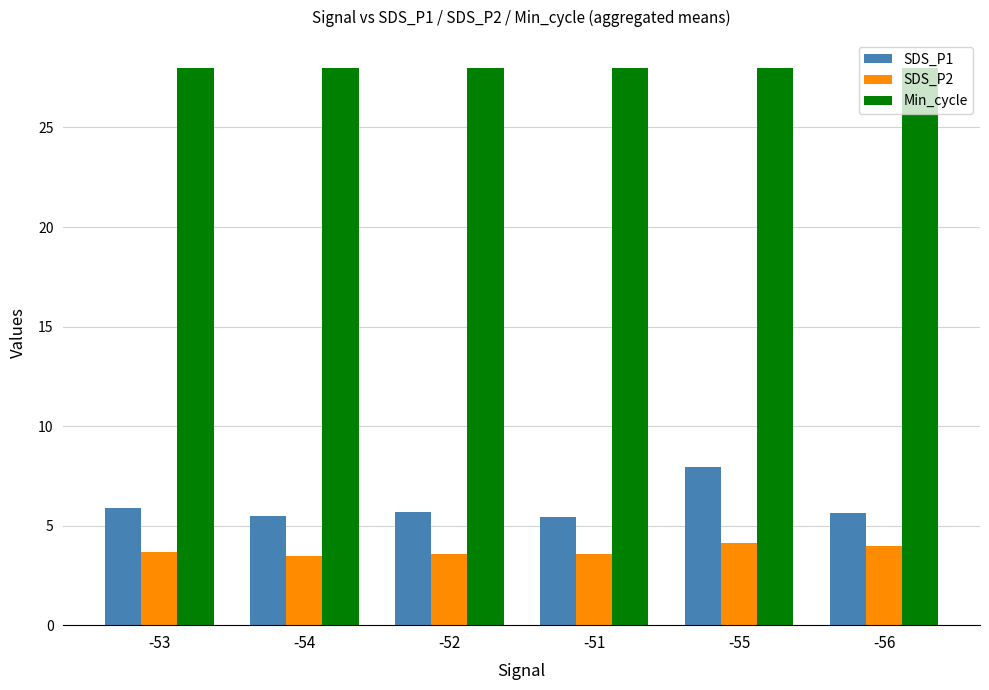

What is the value of the SDS_P2 bar at the 5th from the left?

4.1